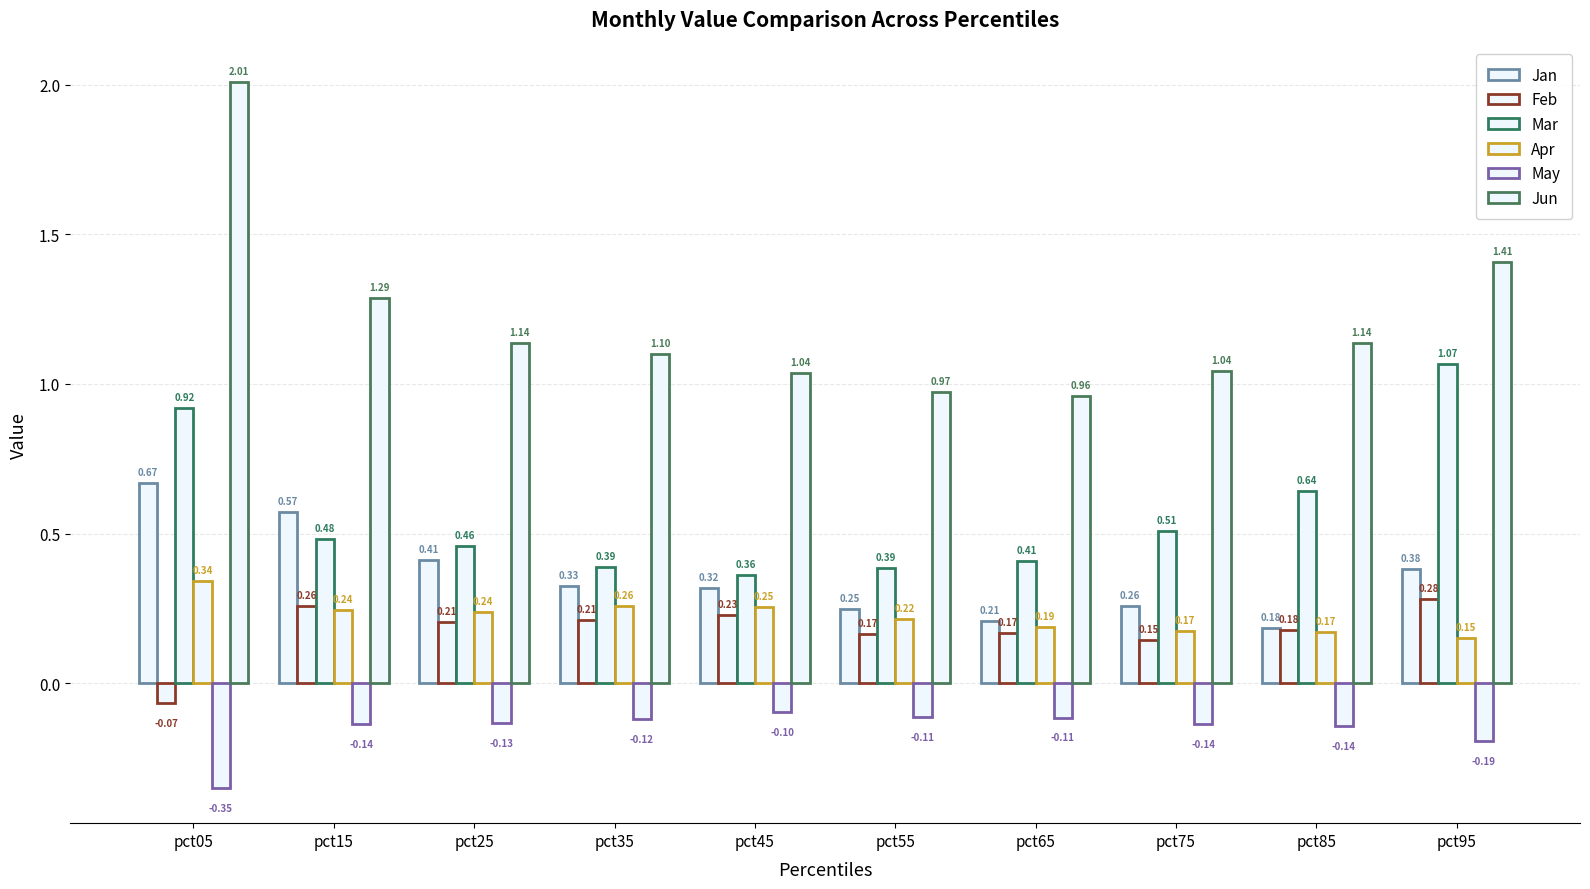

How many positive values does the Feb series have?

9